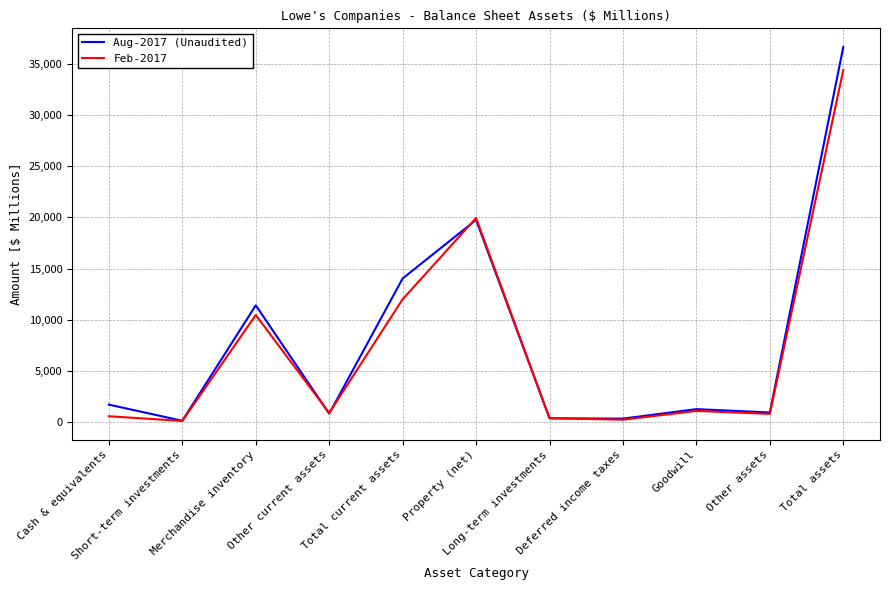

What is the maximum value shown in the chart?

36668